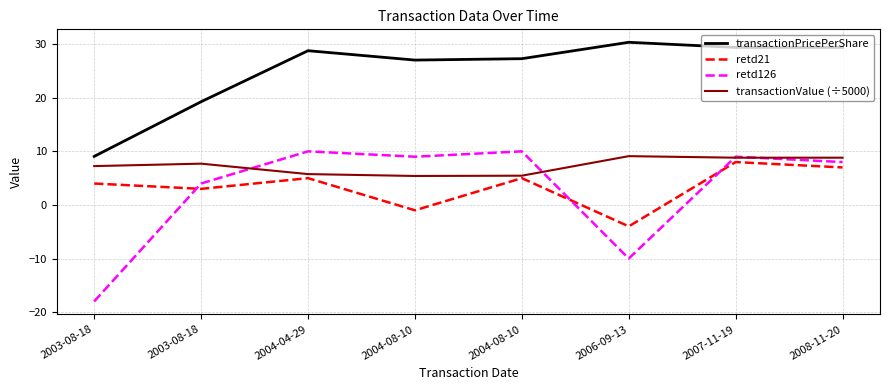

Where do retd126 and transactionValue (÷5000) first cross each other?

2003-08-18 and 2004-04-29